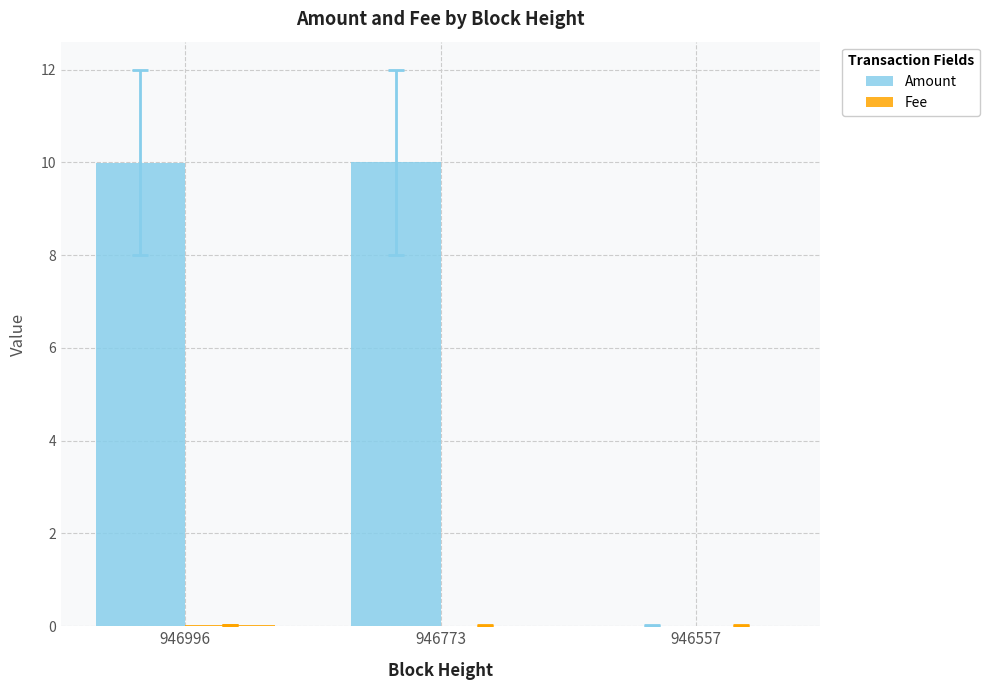

Which series has the largest total across all categories?

Amount